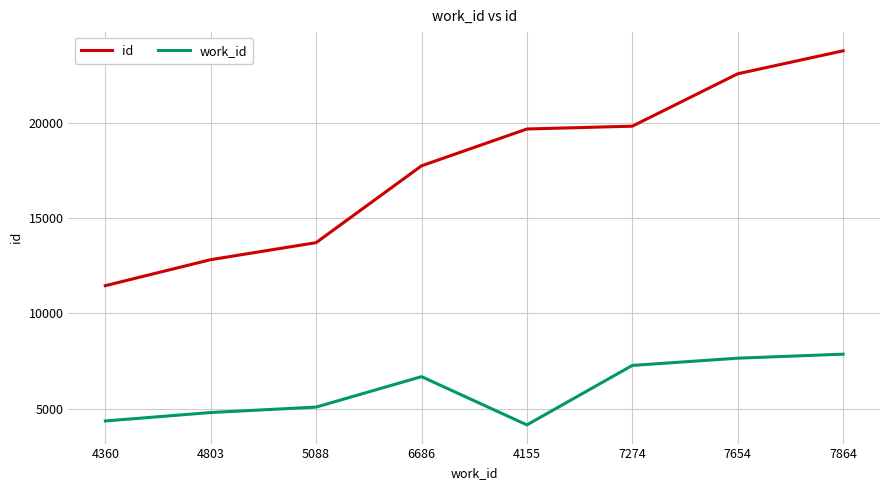

True or false: work_id has more than 1 points higher than both neighbors.

False